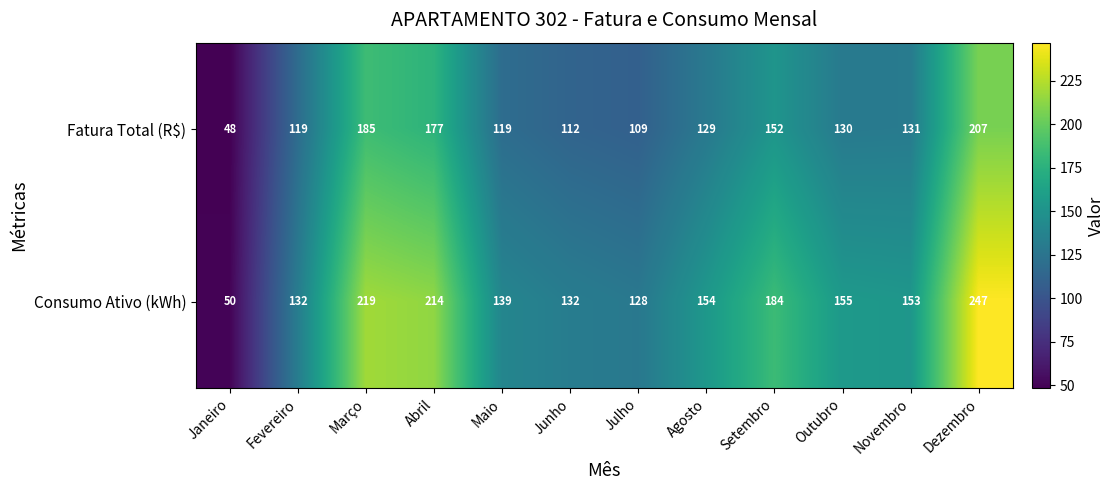

How many data points does each series have?

12